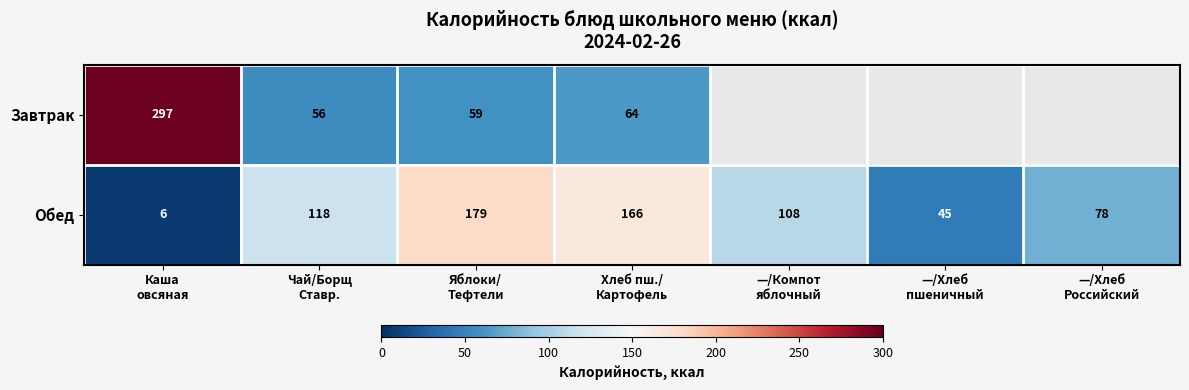

What is the lowest value of the Обед series?

6